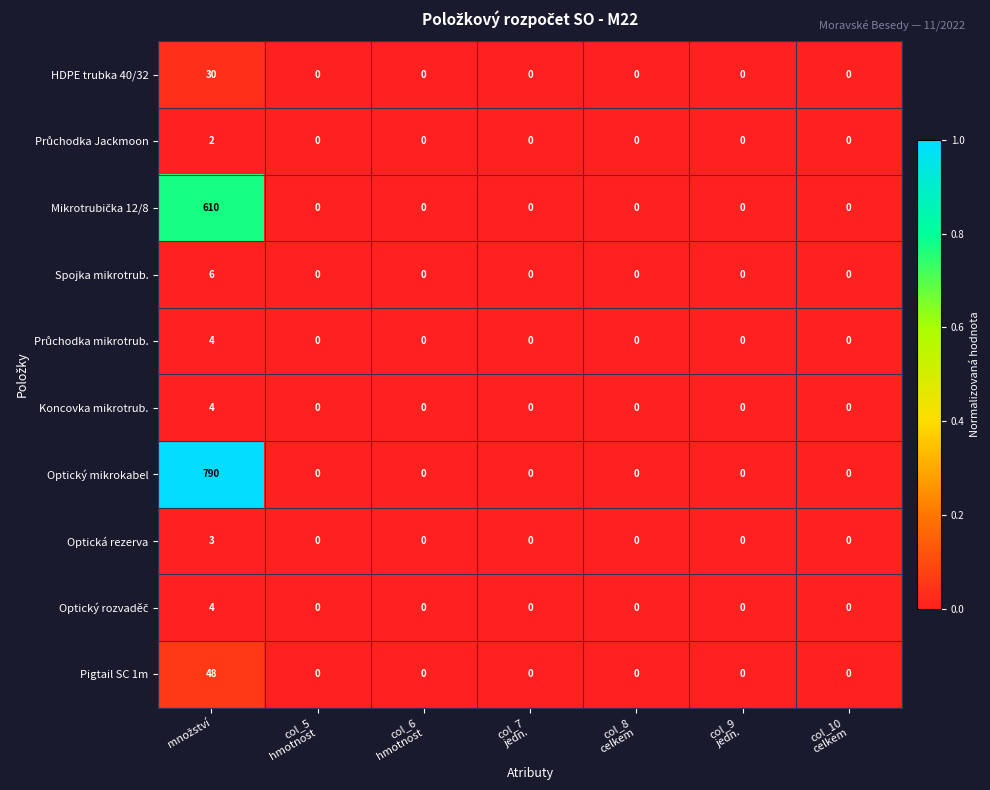

What is the highest value of the Optická rezerva series?

3